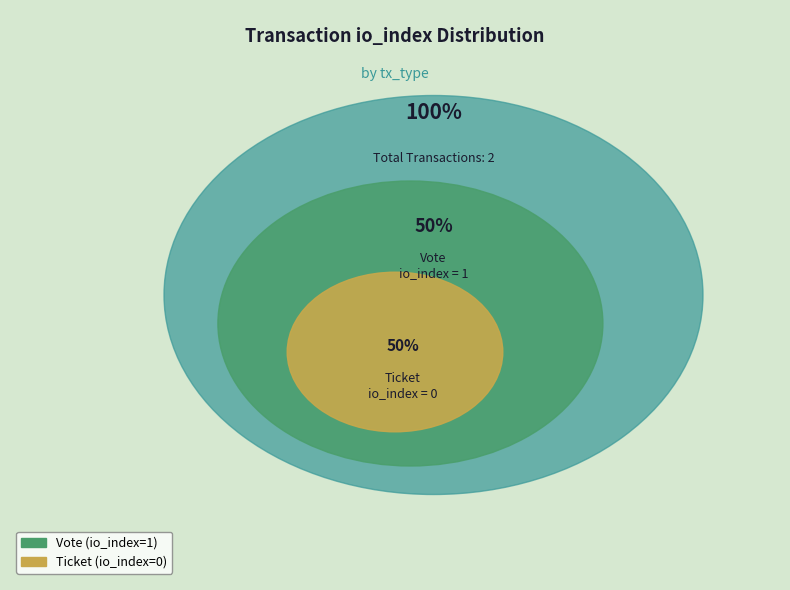

What percentage do Ticket and Vote together represent?

100.0%